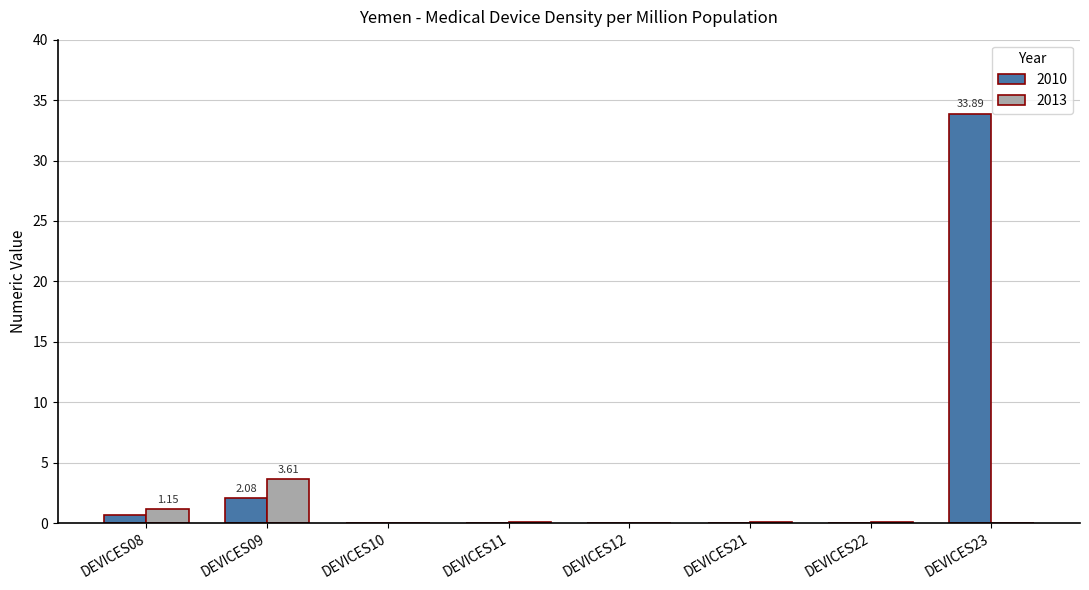

How many groups of bars are there?

8